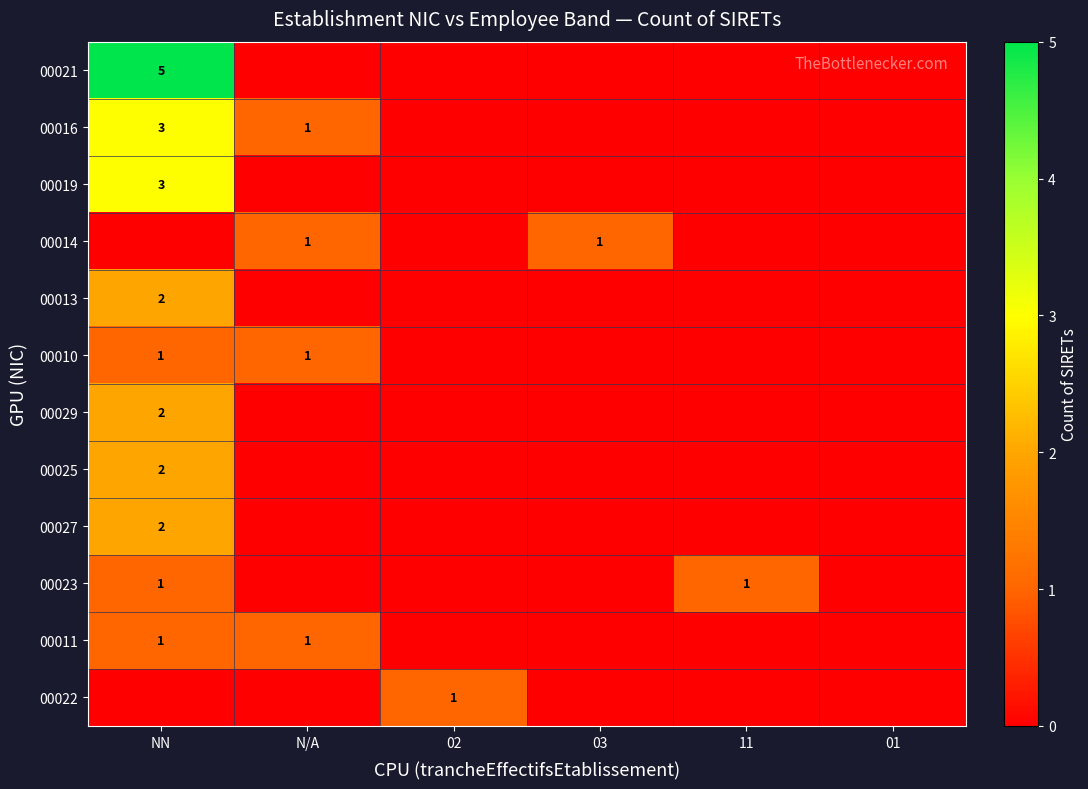

Is it true that 00029 equals 3 at NN?

False